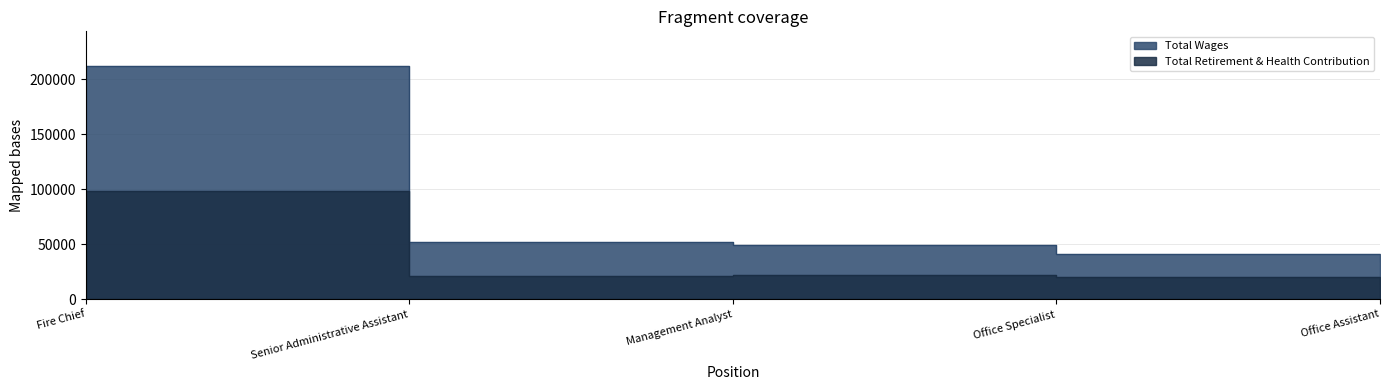

What is the average value of the Total Retirement & Health Contribution series?

35277